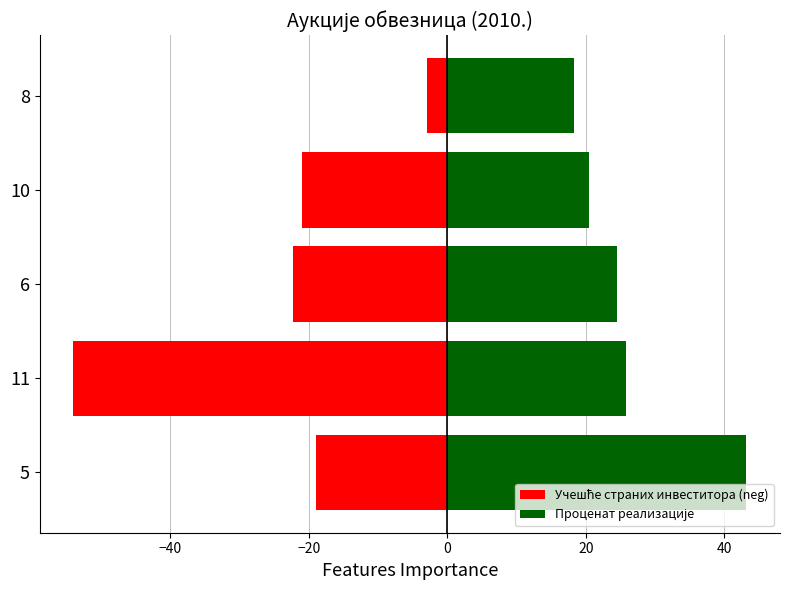

Reading left to right, transcribe all the data shown in this chart.

Учешће страних инвеститора (neg): -18.9	-54.0	-22.3	-21.1	-2.9
Проценат реализације: 43.2	25.8	24.5	20.5	18.3